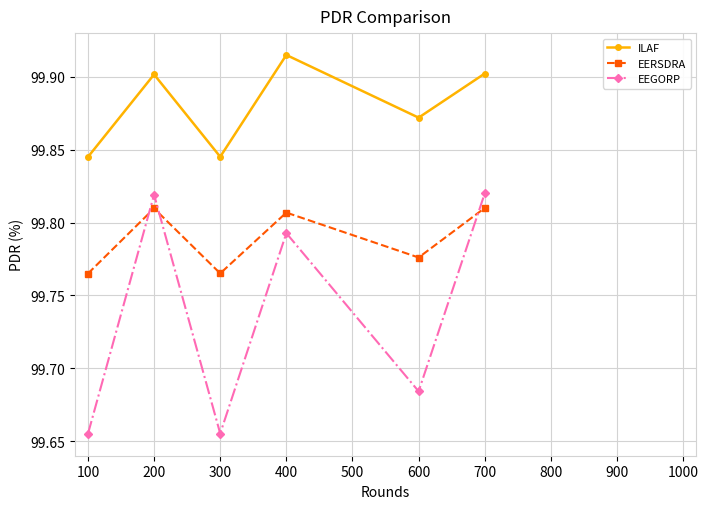

Is it true that ILAF equals 99.9 at 200?

True